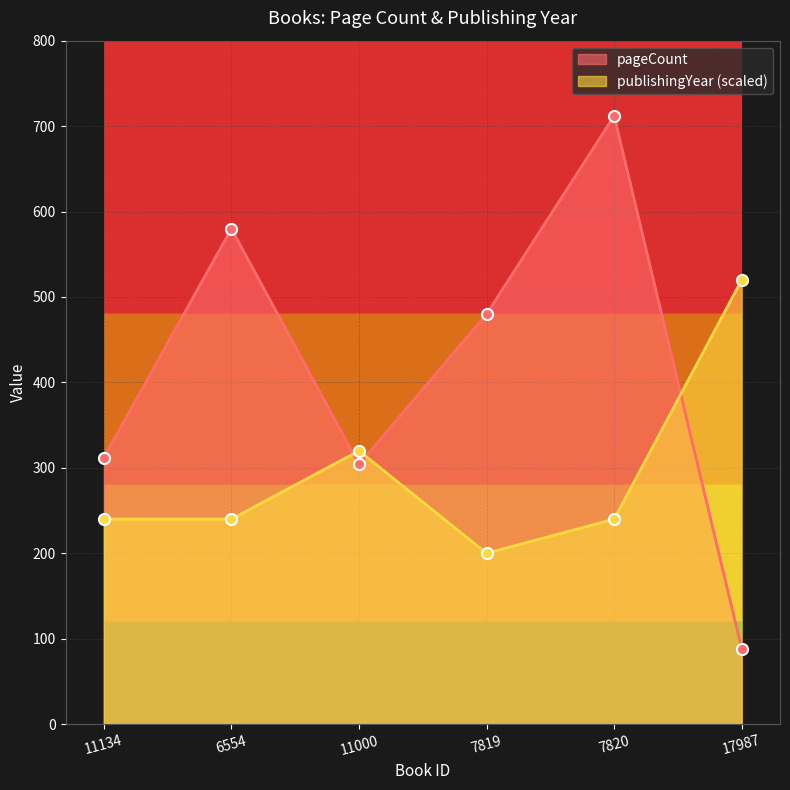

Is the value of pageCount at 11000 greater than the value of publishingYear at 6554?

Yes